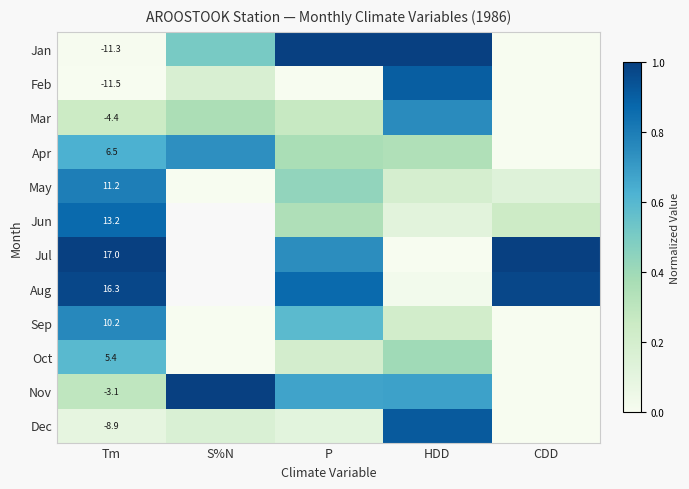

Is the value of Sep at Tm greater than the value of Dec at Tm?

Yes